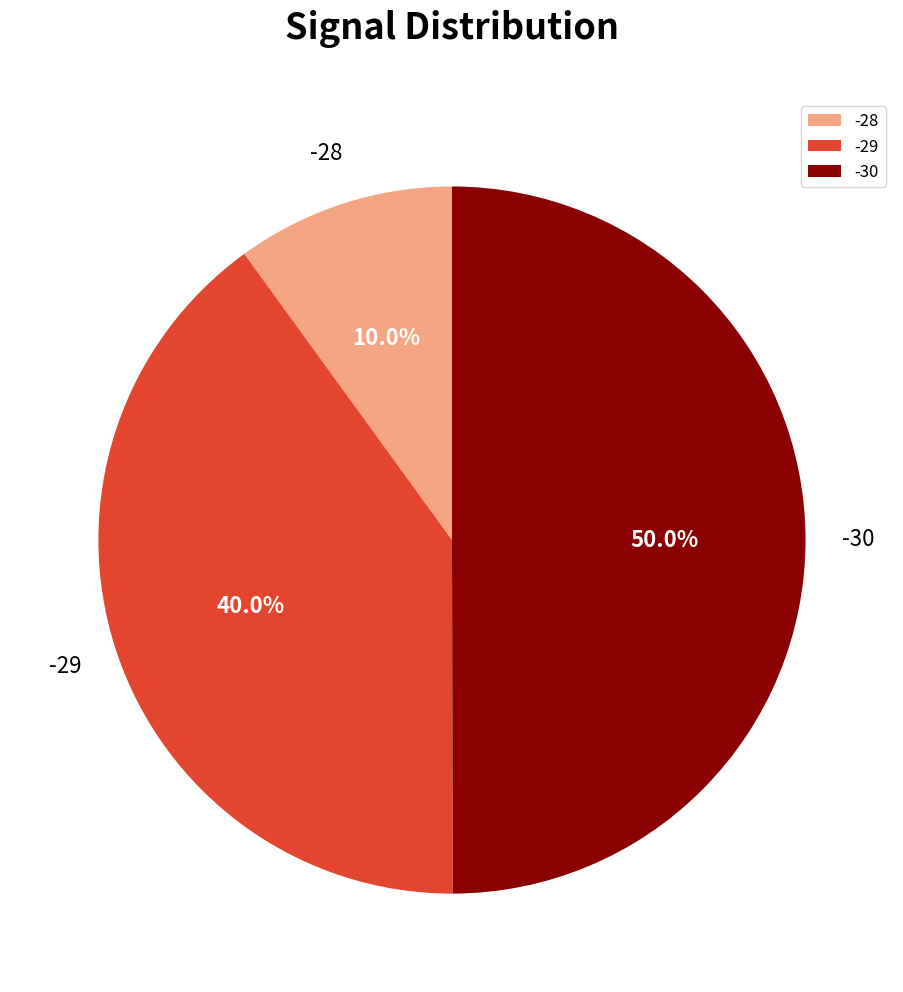

Which slice is the smallest?

-28